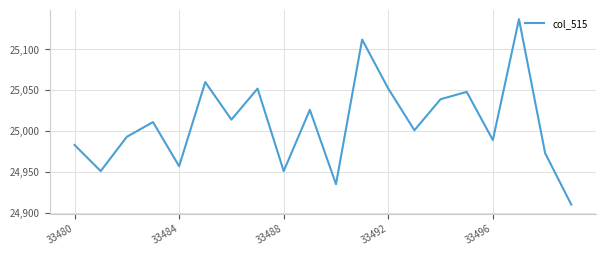

What is the maximum value shown in the chart?

25137